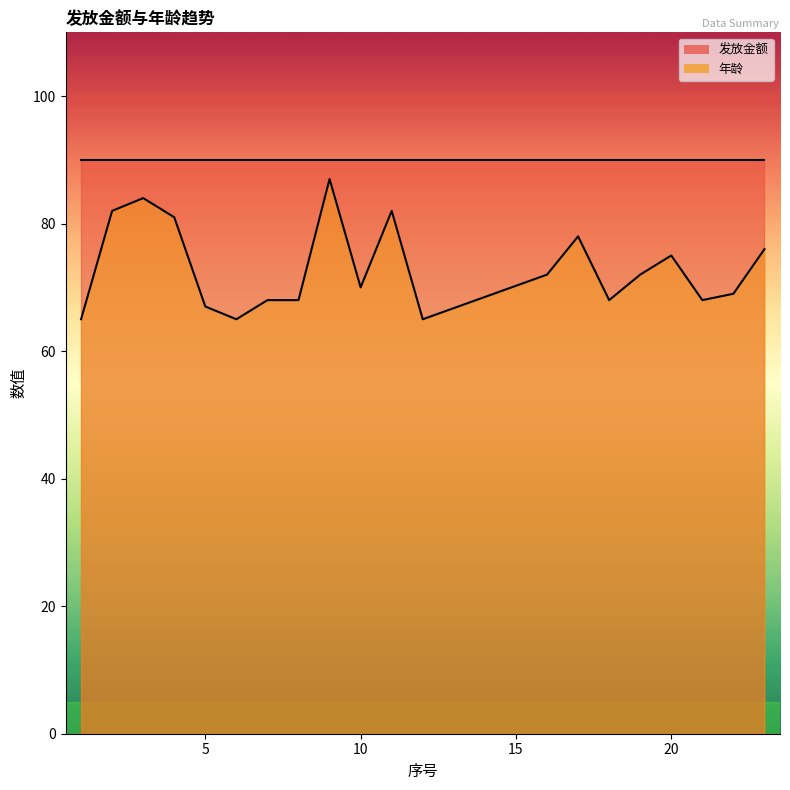

At which label does the data first exceed 72?

2